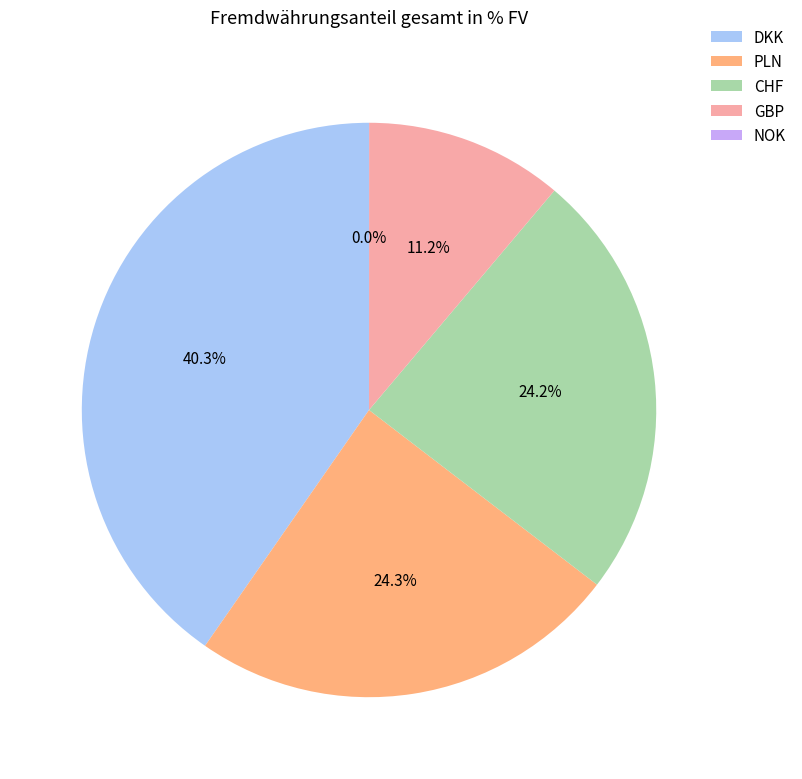

Which slice is the largest?

DKK